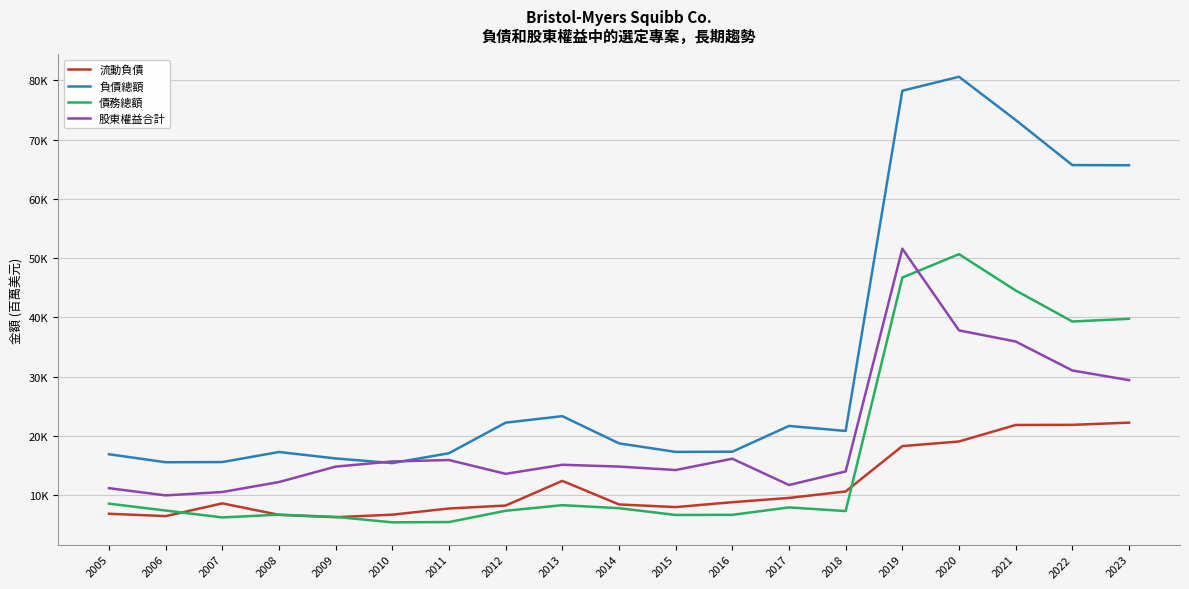

How many interior local peaks does the 股東權益合計 series have?

4